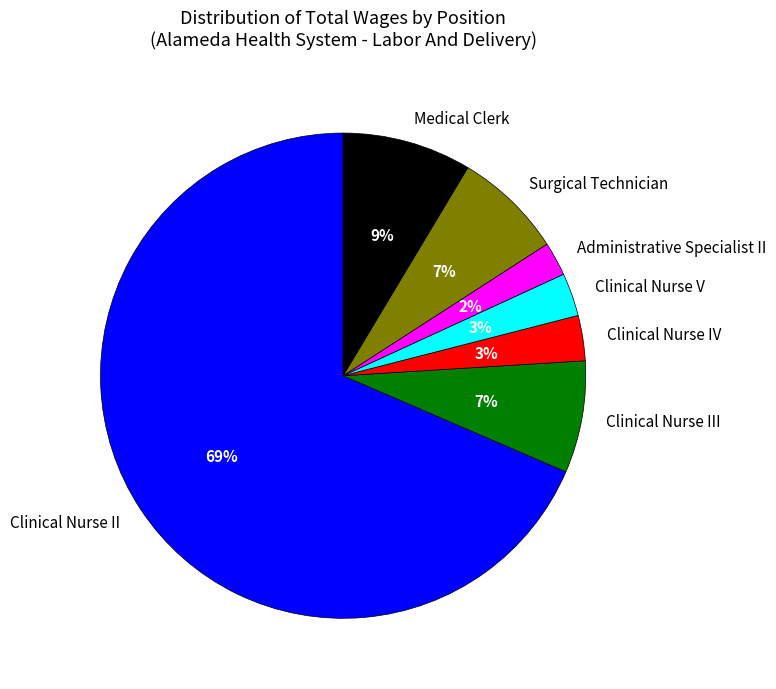

To the nearest percent, what percentage of the pie is Administrative Specialist II?

2%